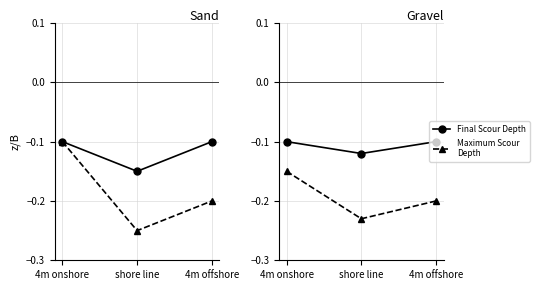

What is the label of the 3rd point from the right?

4m onshore